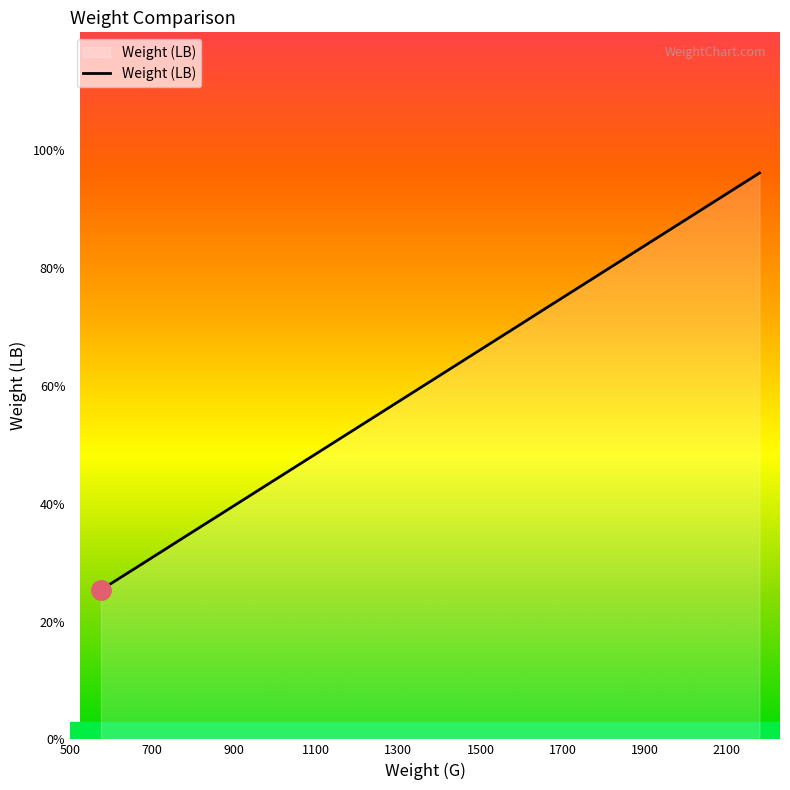

What is the change in value from 880 to 1730?

+1.9